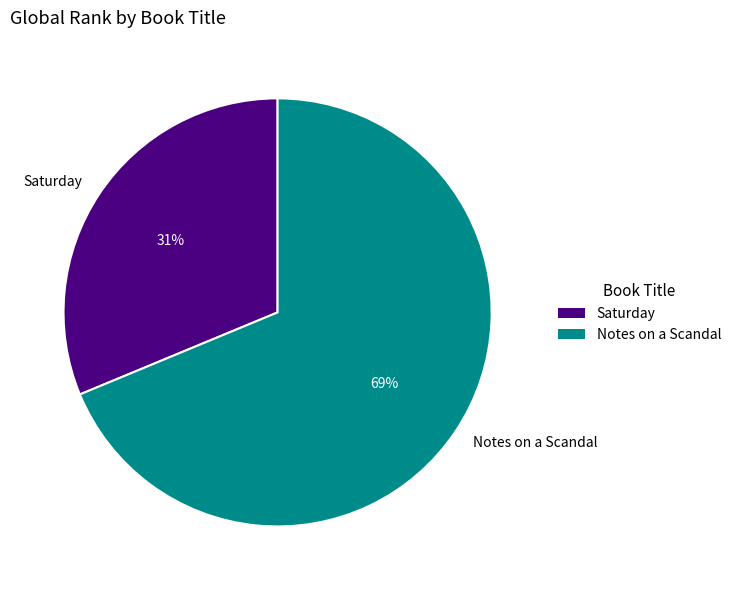

What percentage is the Notes on a Scandal slice, to the nearest percent?

69%